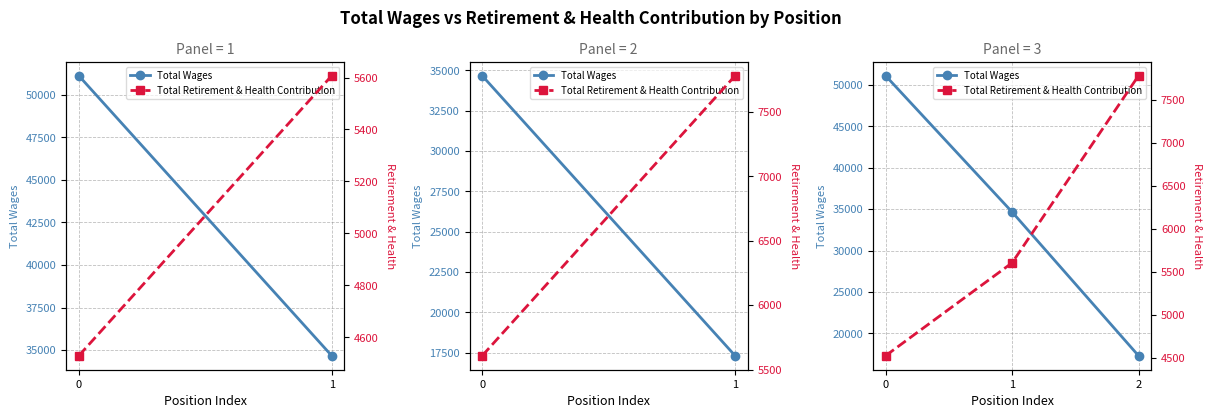

What are all the series names shown in the legend?

Total Wages, Total Retirement & Health Contribution